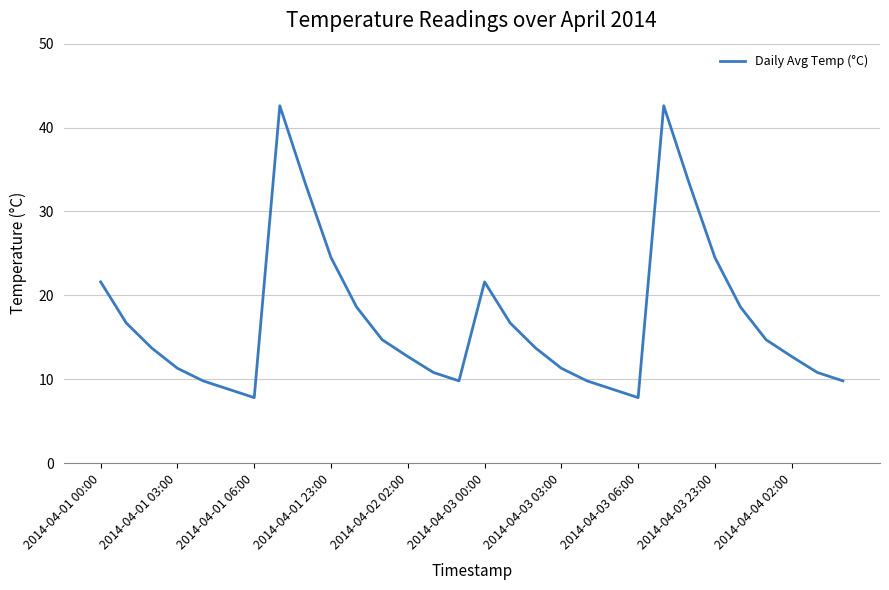

What is the average value?

17.1